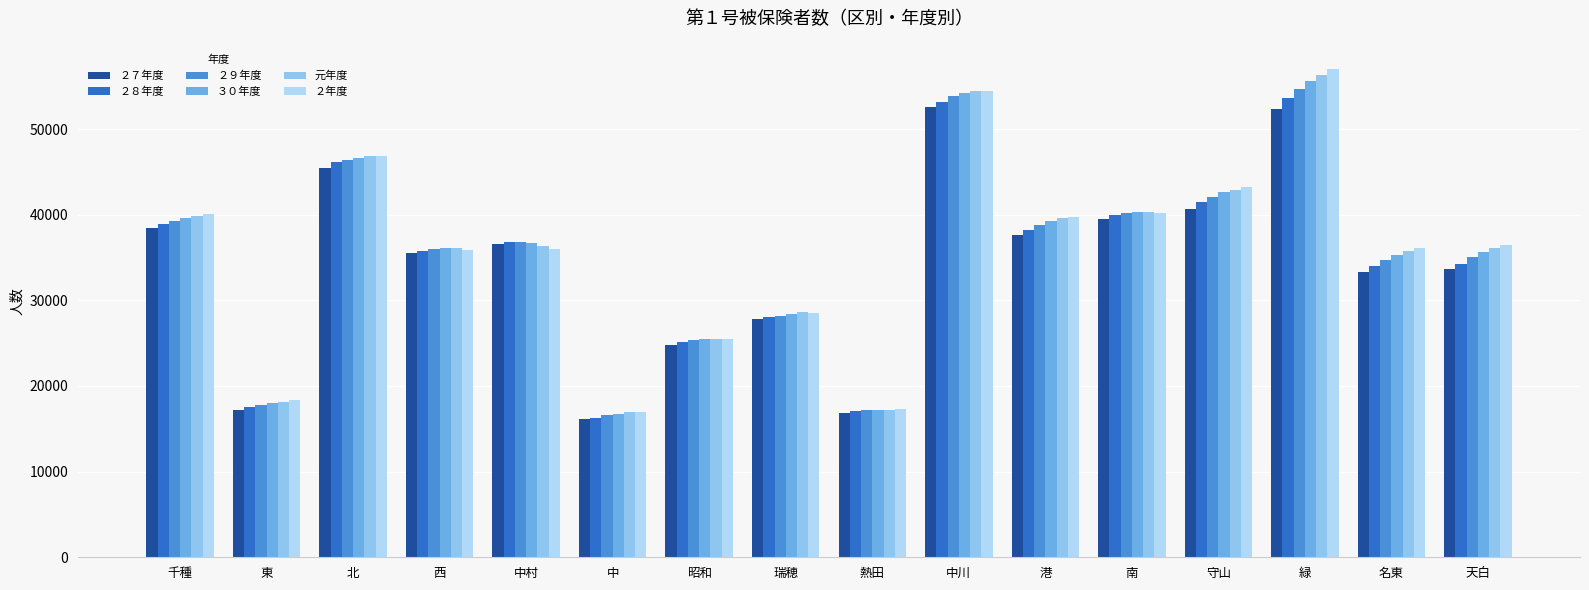

Which category has the lowest value in the ２７年度 series?

中